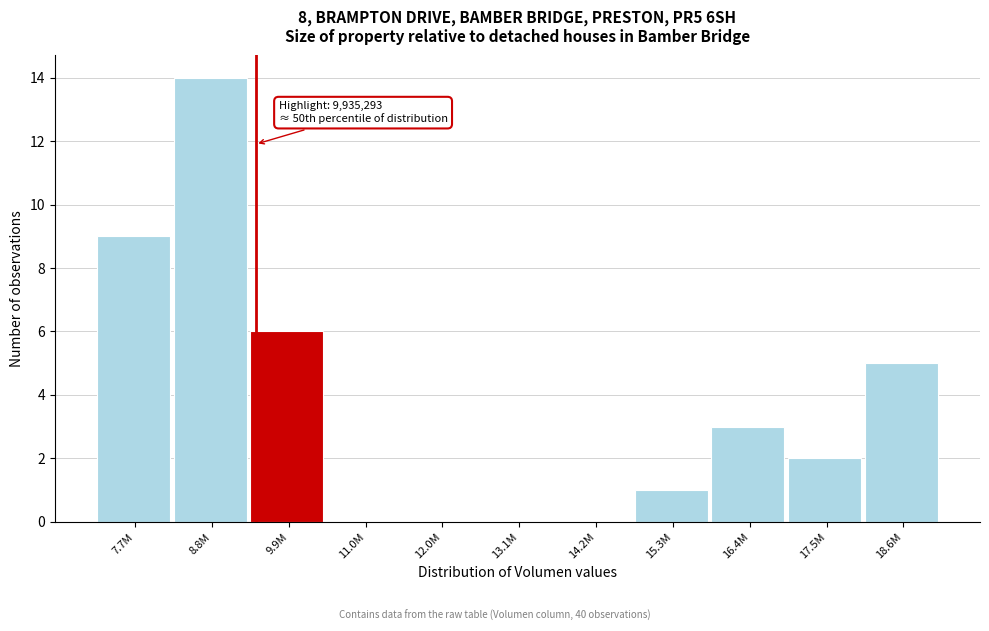

Reading left to right, what are all the values shown in this chart?

7.7M=9	8.8M=14	9.9M=6	11.0M=0	12.0M=0	13.1M=0	14.2M=0	15.3M=1	16.4M=3	17.5M=2	18.6M=5